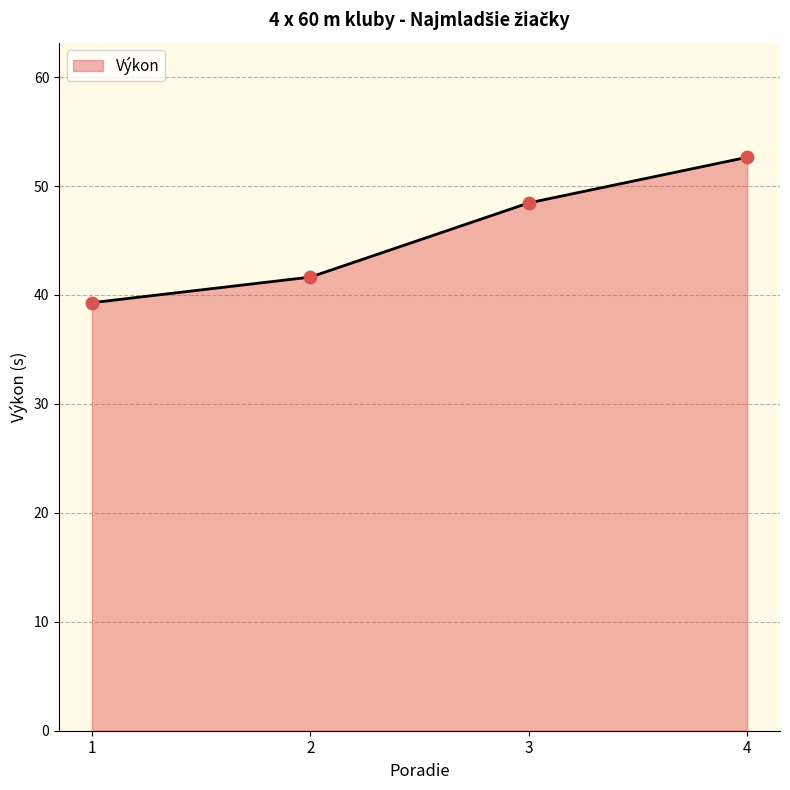

What is the change in value from 2 to 3?

+6.8